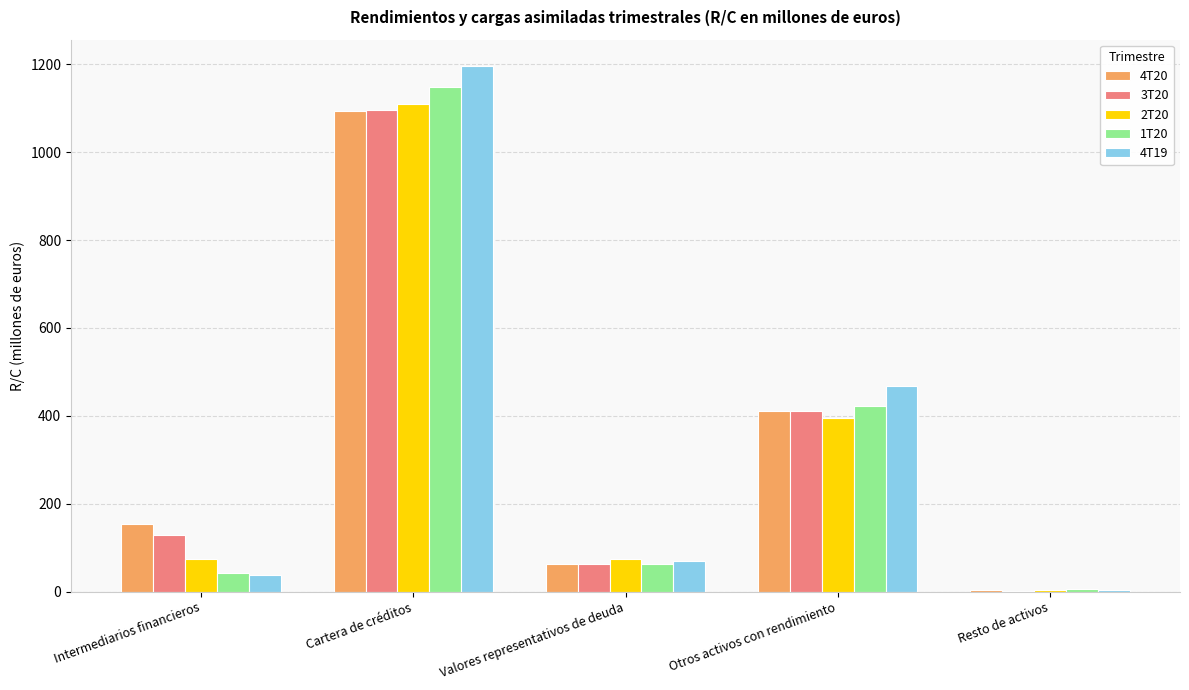

What is the average value of the 4T20 series?

345